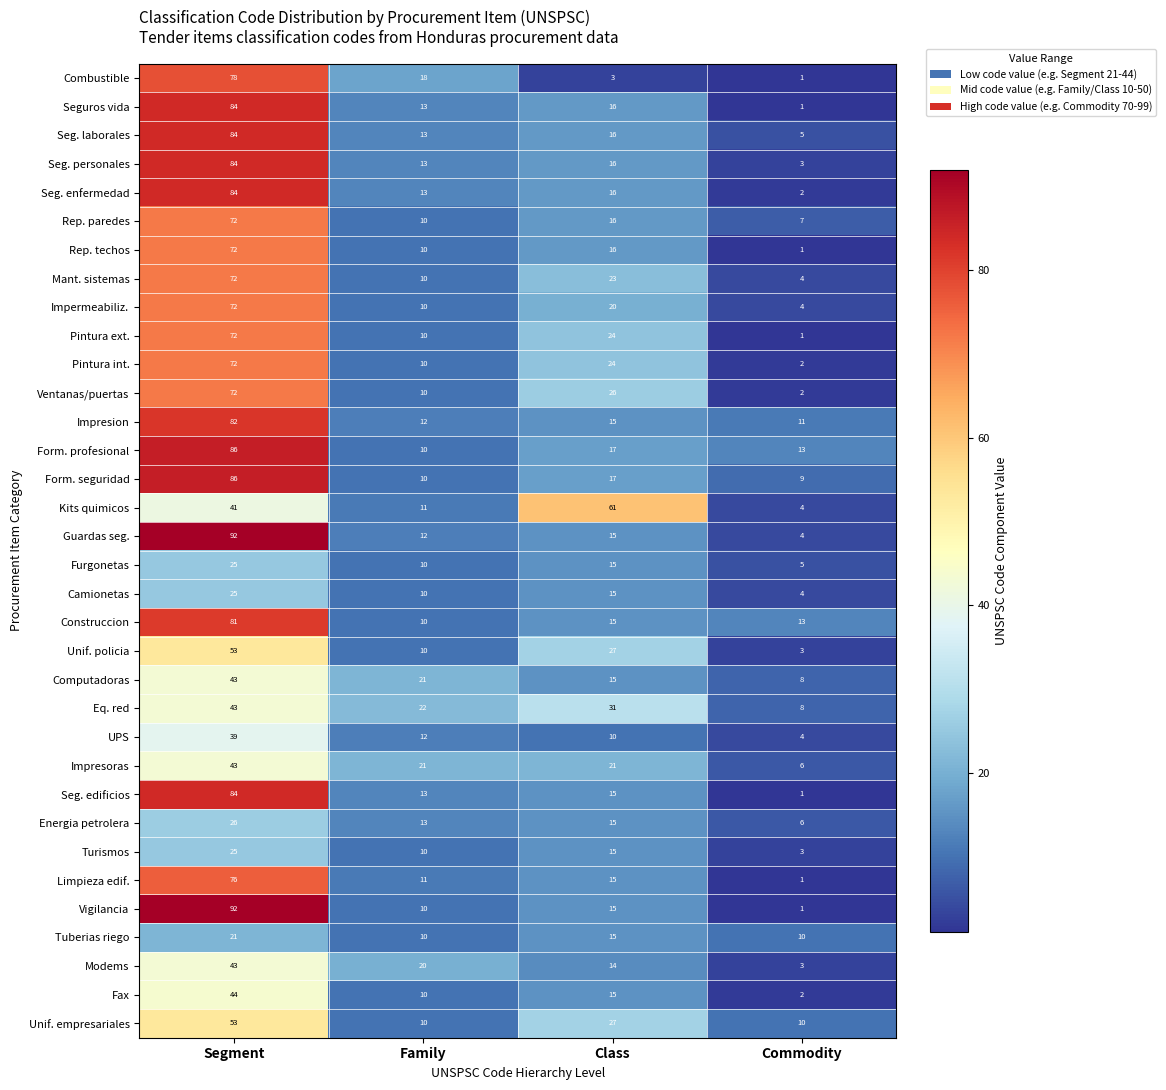

At which category is the sum across all series the highest?

Segment